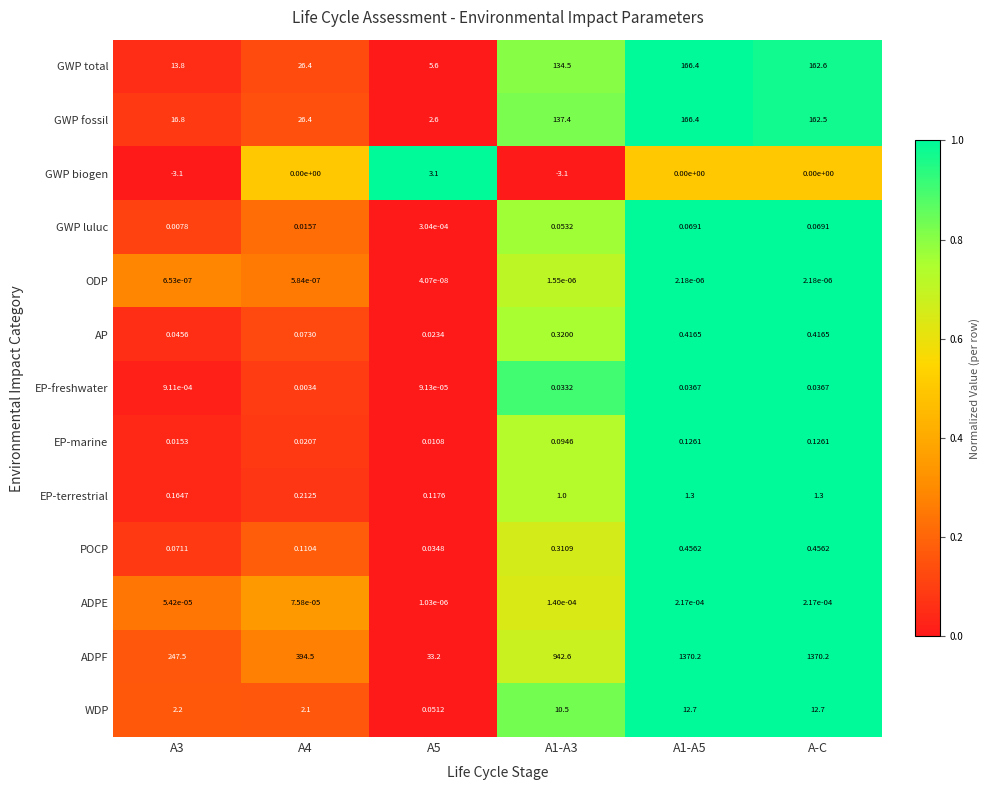

Which series has the widest spread of values?

ADPF